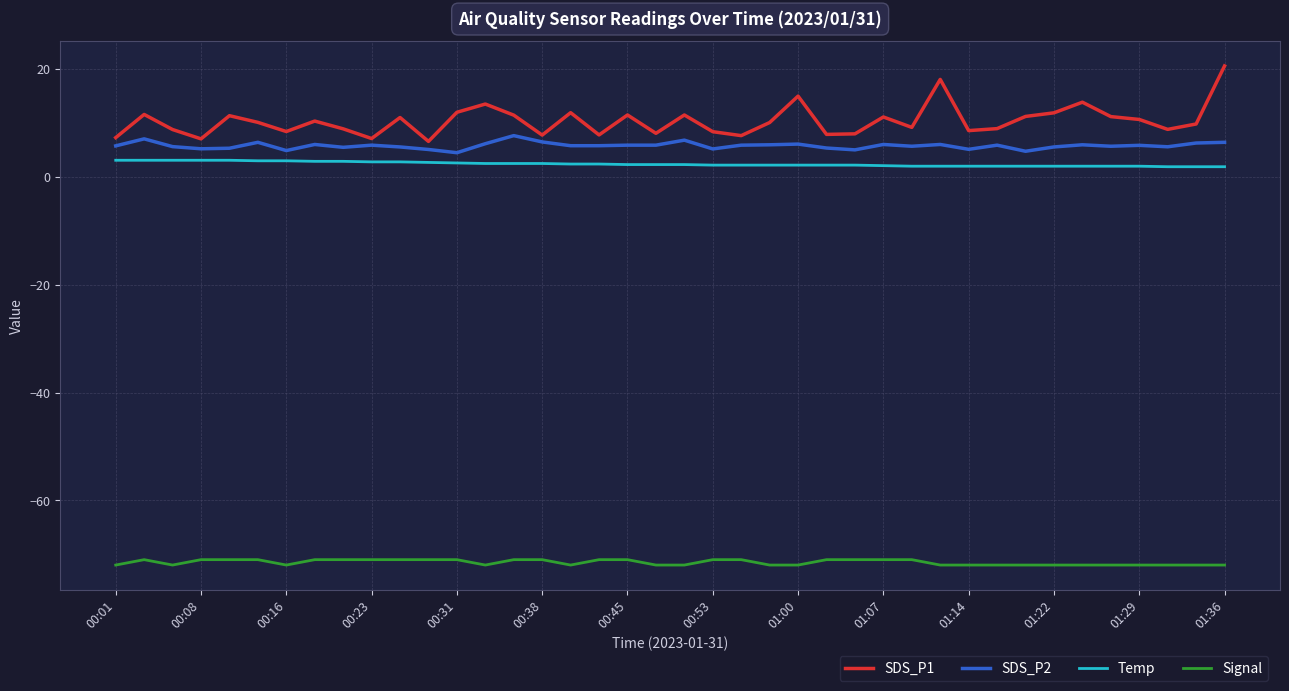

Which series has the widest spread of values?

SDS_P1